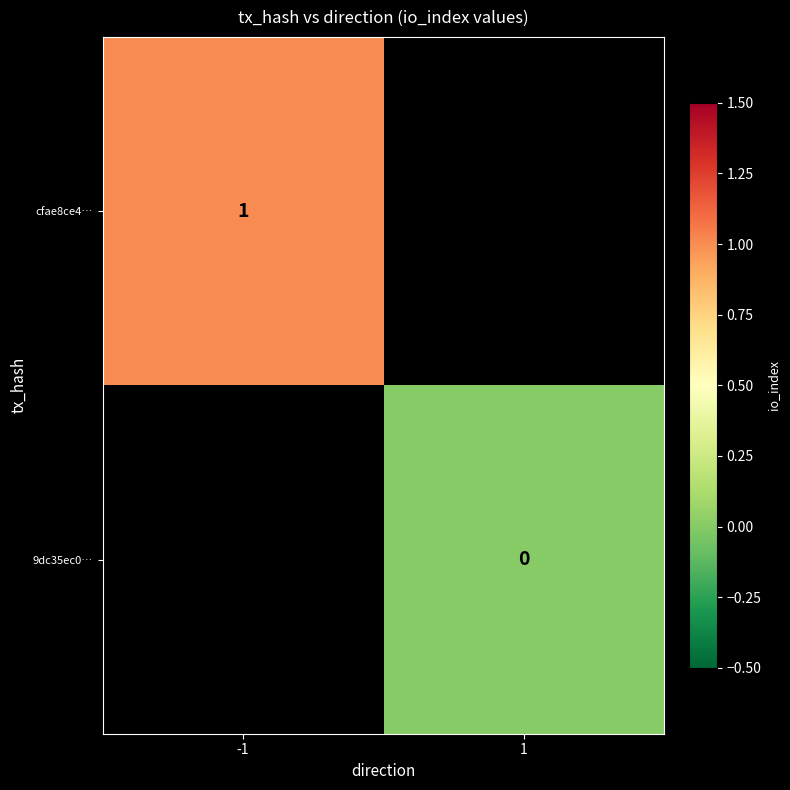

Is it true that cfae8ce4… equals 0 at -1?

False